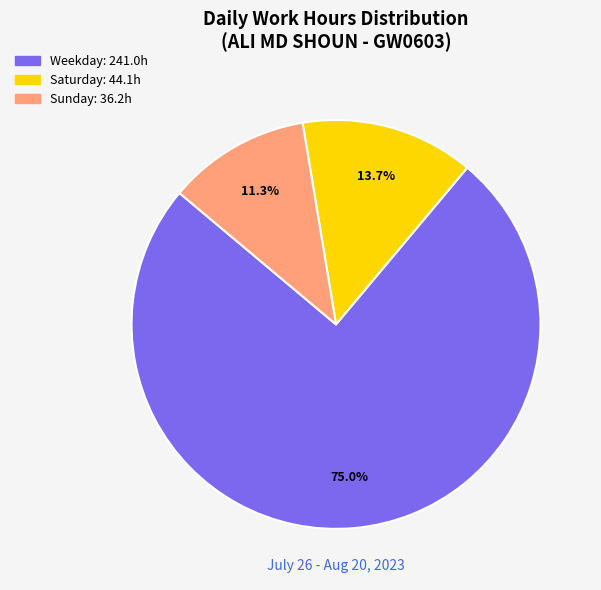

Does any single category account for the majority?

Yes